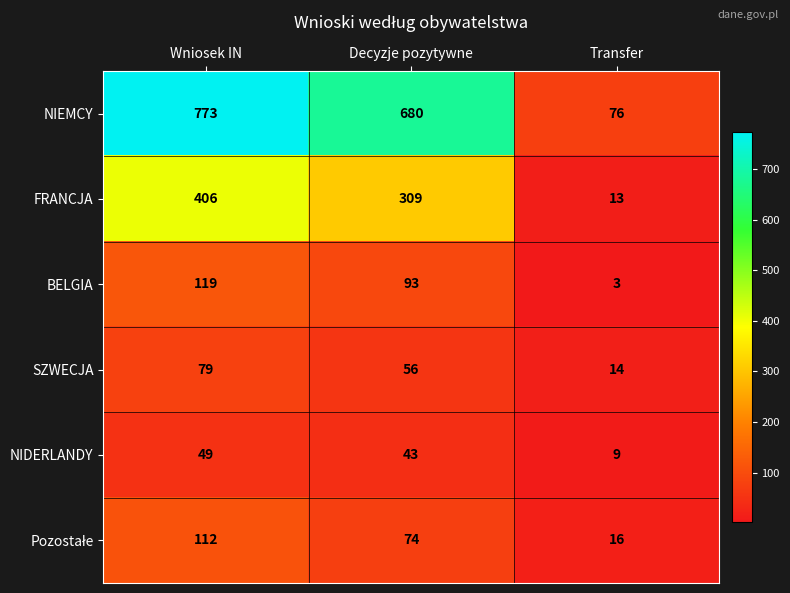

At which label is NIDERLANDY closest to 29?

Decyzje pozytywne